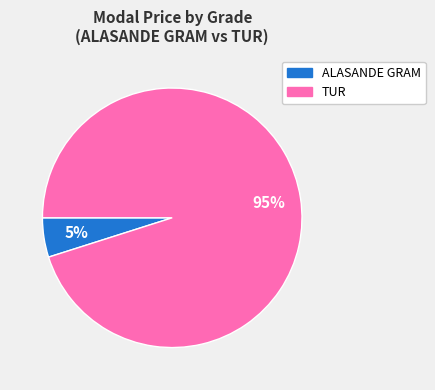

Rank the categories by value from highest to lowest.

TUR, ALASANDE GRAM